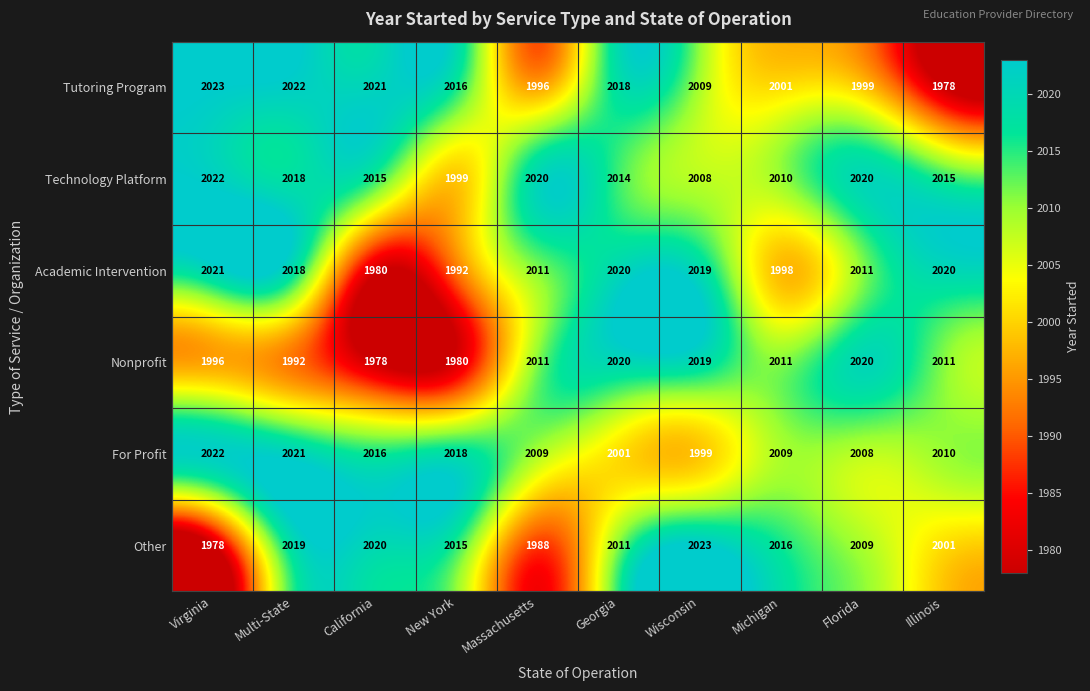

What is the average value of the Tutoring Program series?

2008